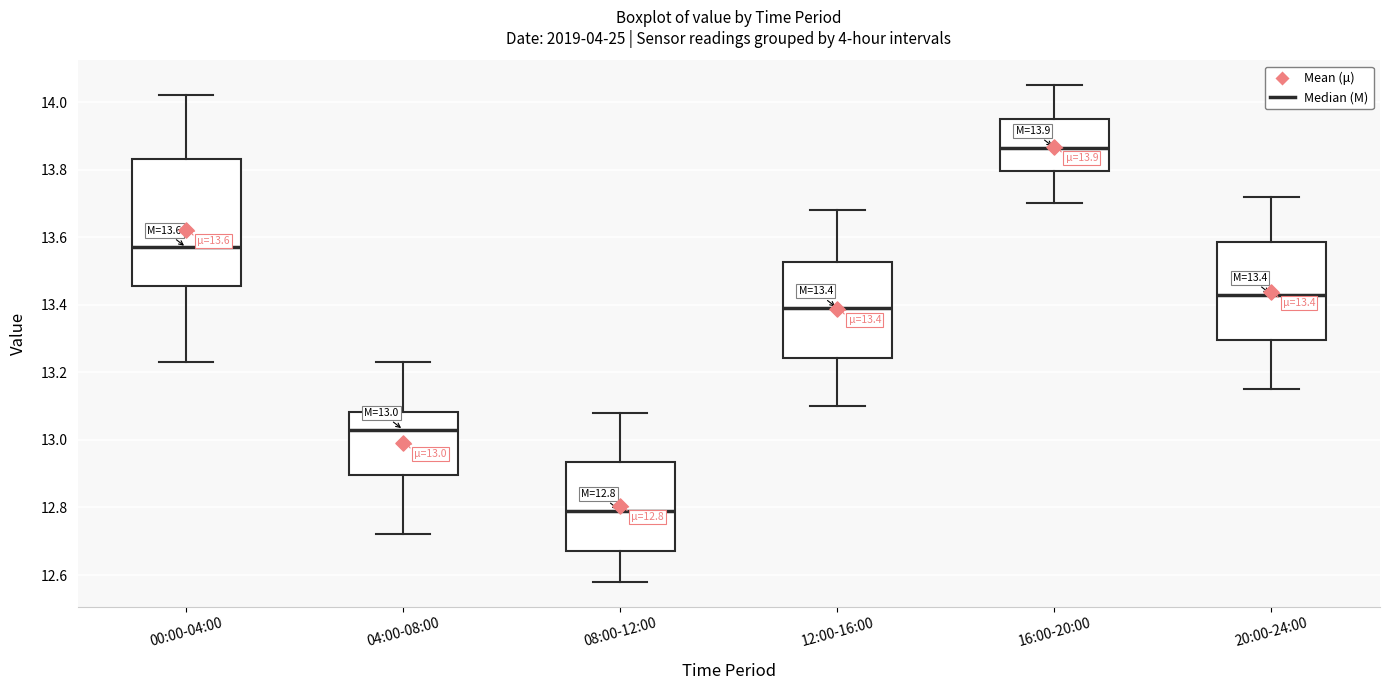

Which box is the tallest, from its lower edge to its upper edge?

00:00-04:00